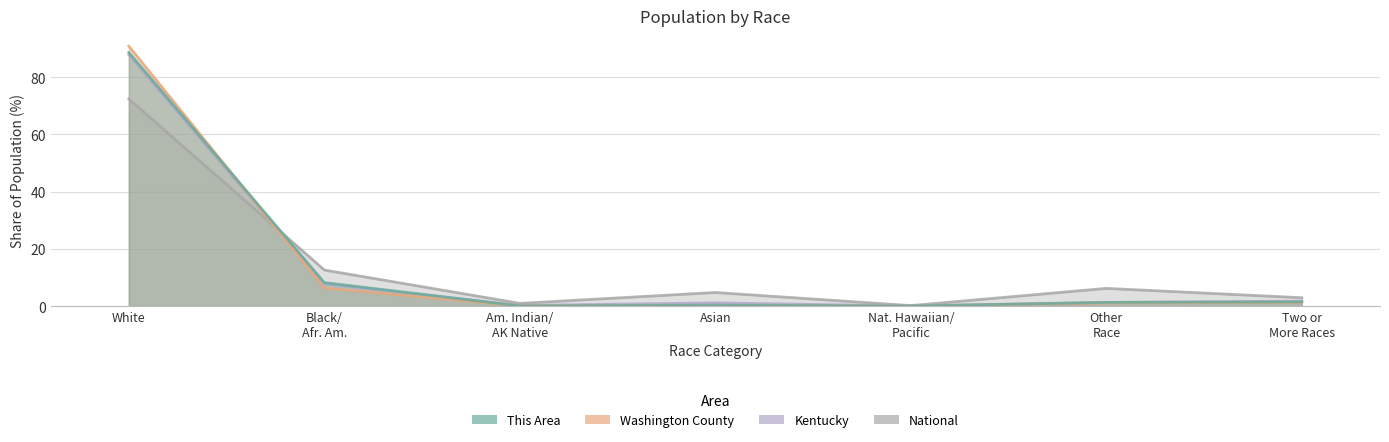

What position from the left is Asian?

4